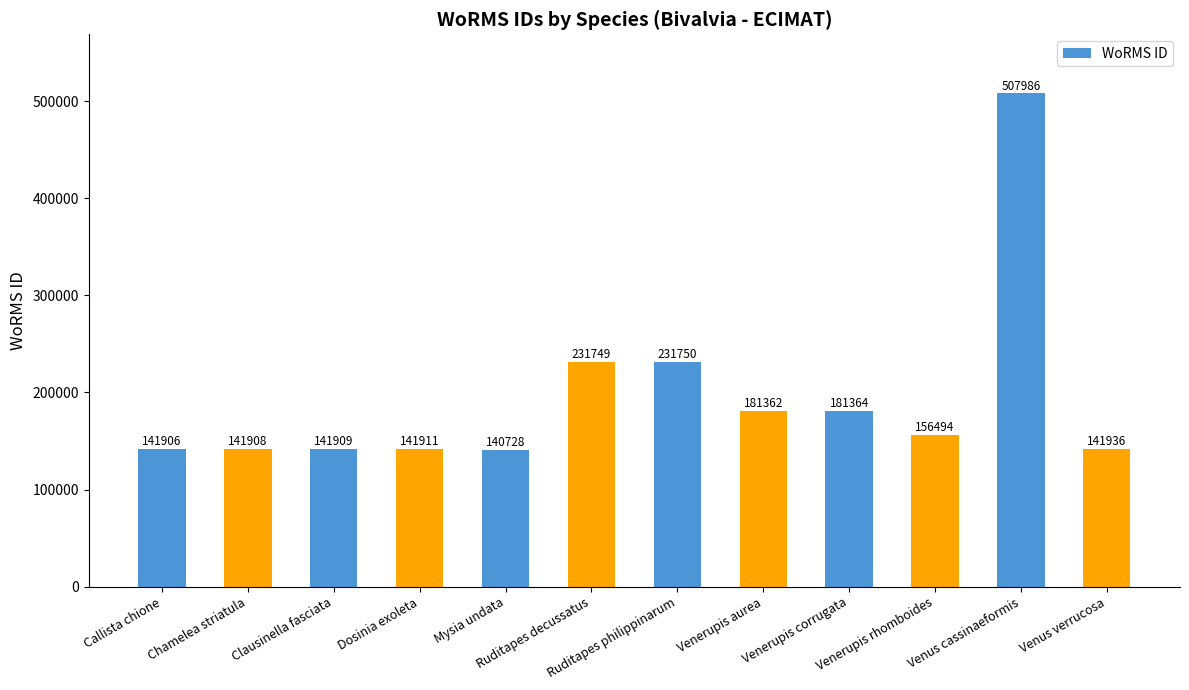

Which has a higher value, Venerupis corrugata or Venus cassinaeformis?

Venus cassinaeformis